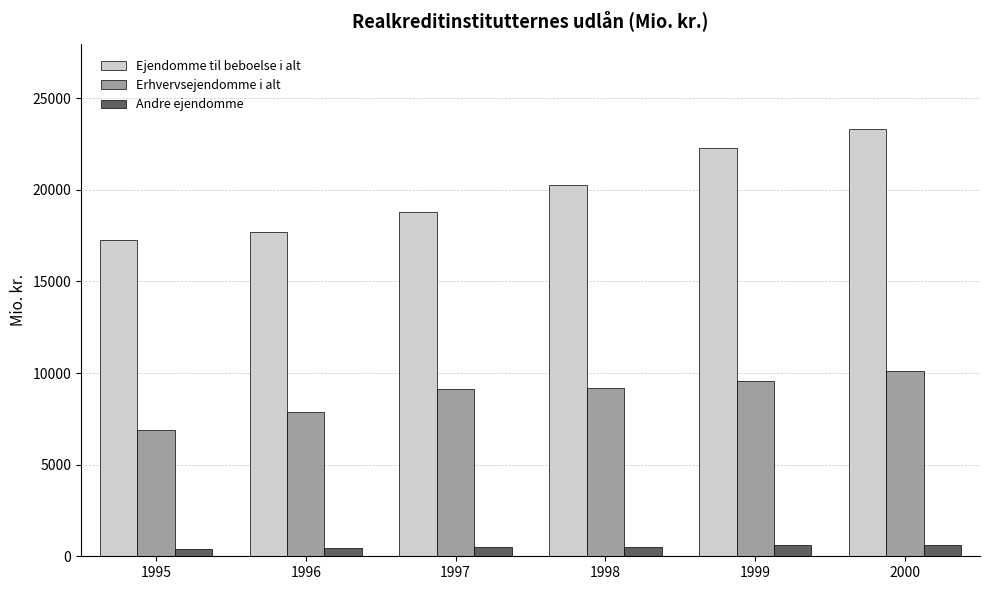

At which category is the sum across all series the highest?

2000